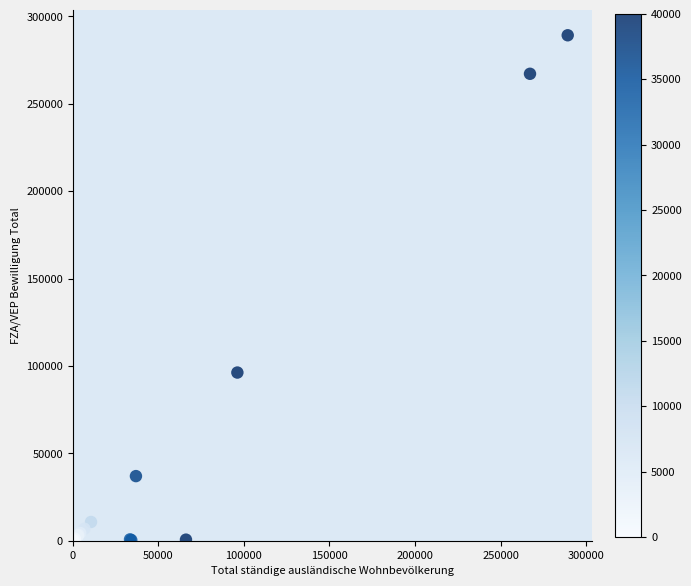

What Y value in the scatter plot is closest to 144600?

96222